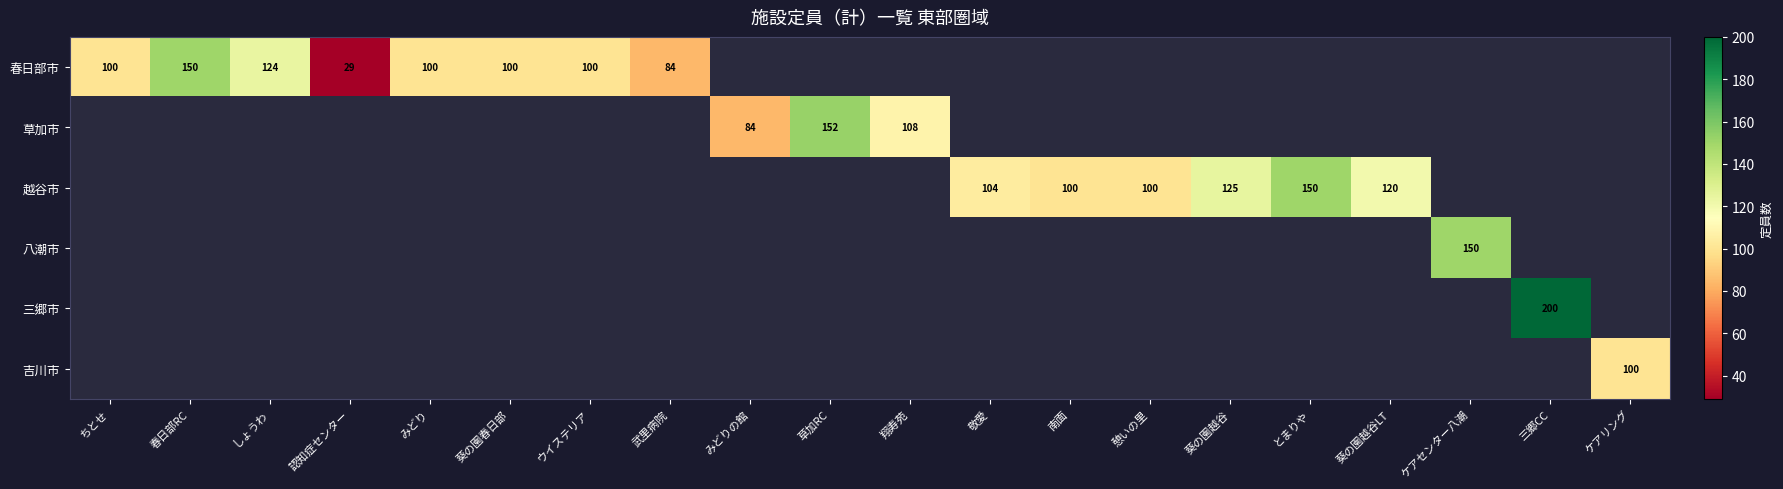

The 春日部市 series shows 35 at 武里病院. True or false?

False